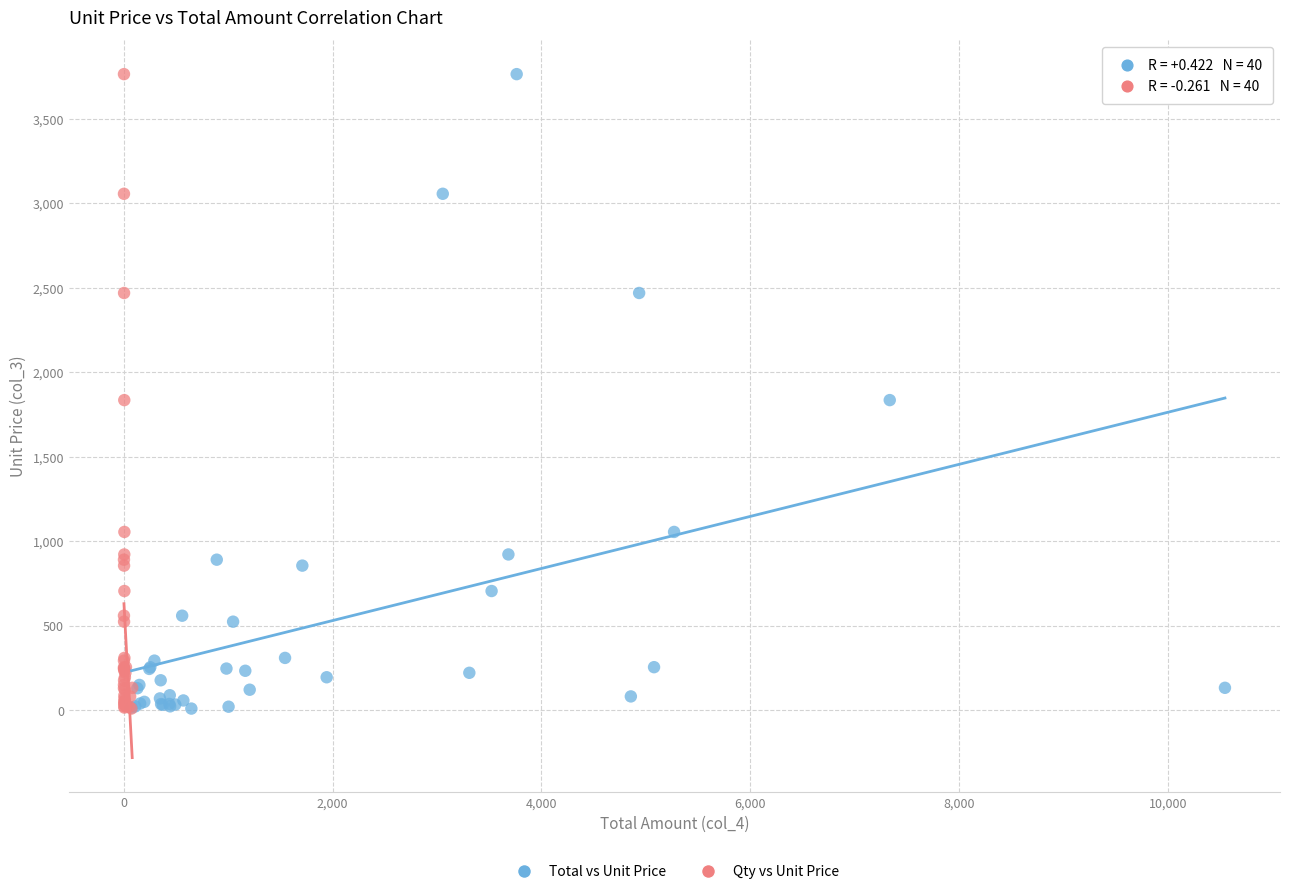

What are all the series names shown in the legend?

Total vs Unit Price, Qty vs Unit Price